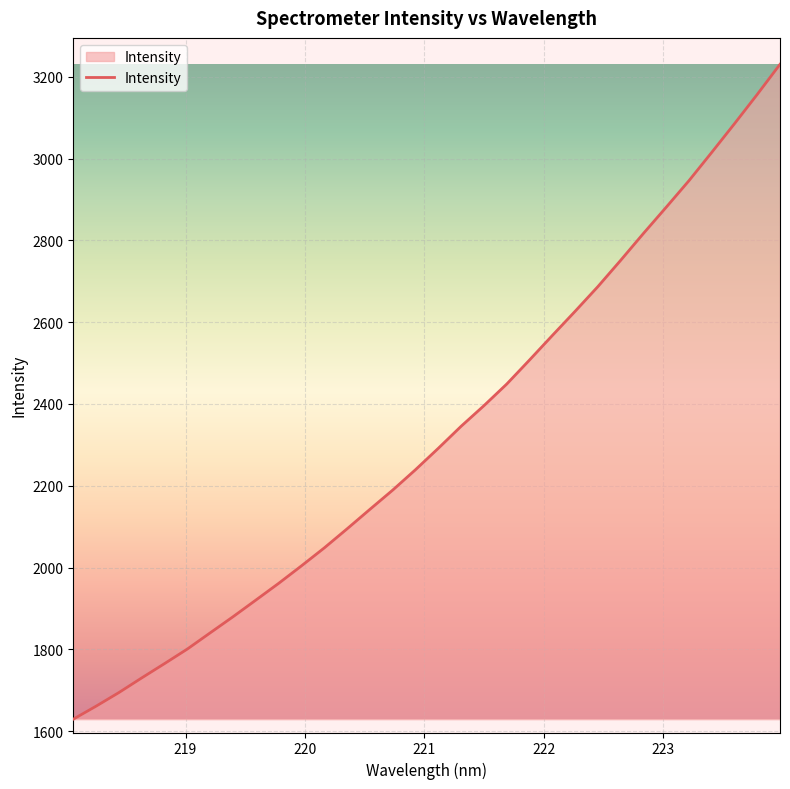

What is the minimum value shown in the chart?

1629.0